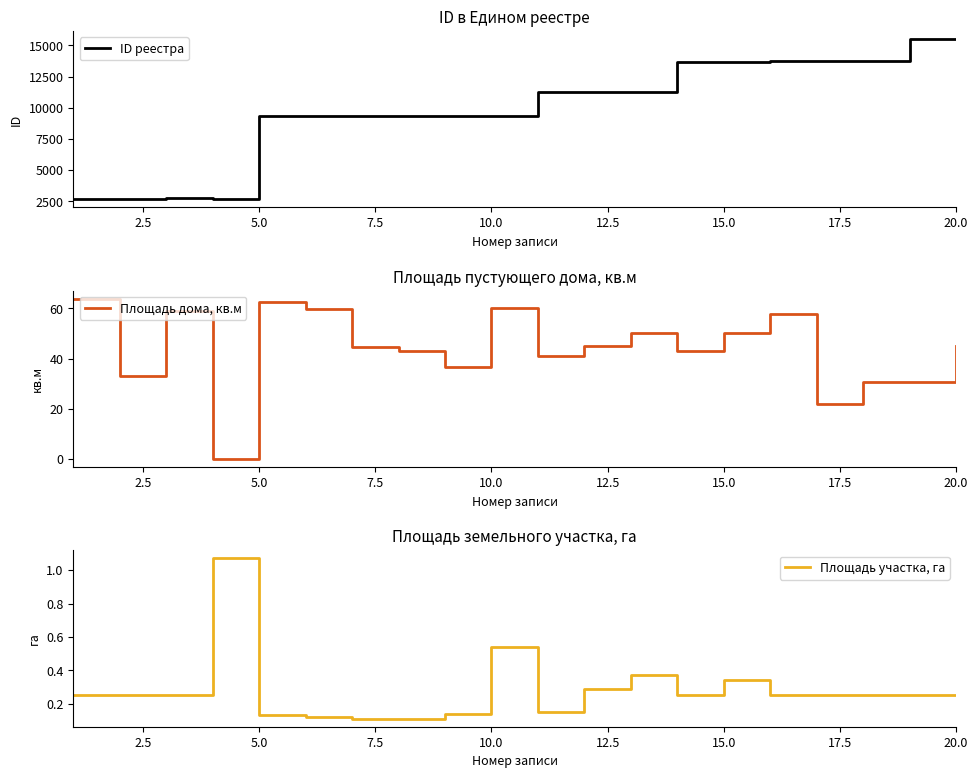

How many interior local peaks does the ID реестра series have?

1